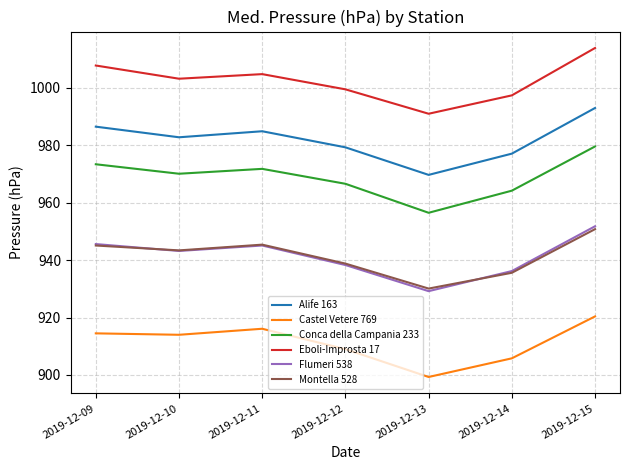

At which label is Eboli-Improsta 17 closest to 1002?

2019-12-10